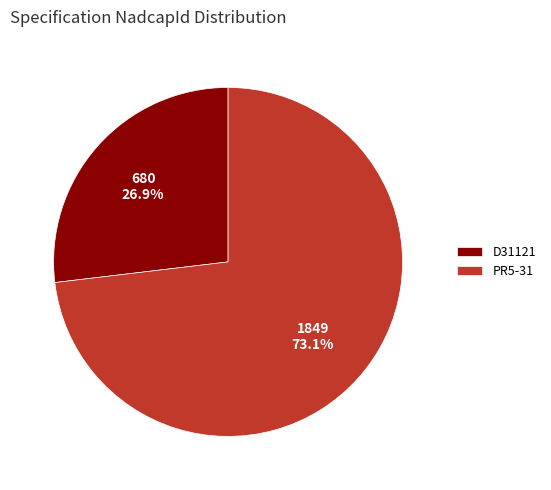

Combined, do D31121 and PR5-31 account for over 50%?

Yes